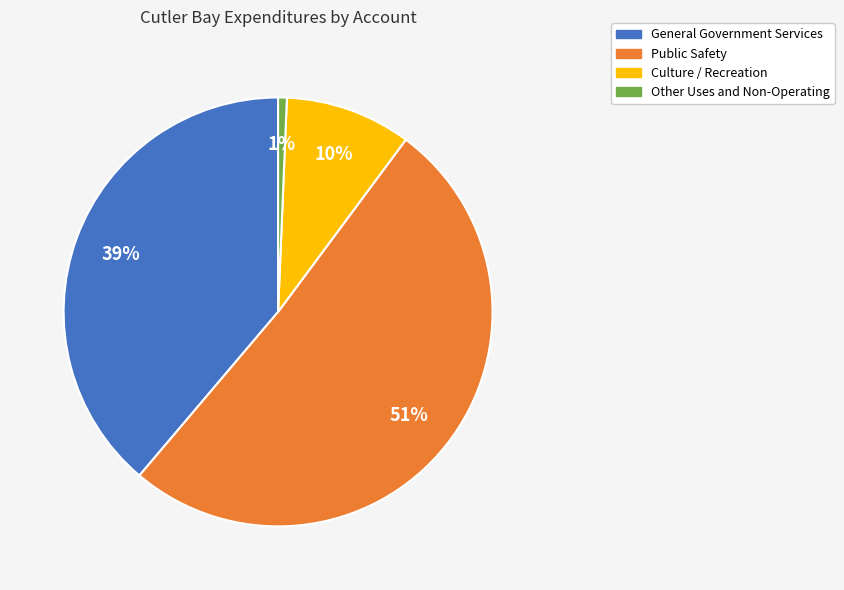

True or false: Culture / Recreation accounts for 22% of the total.

False